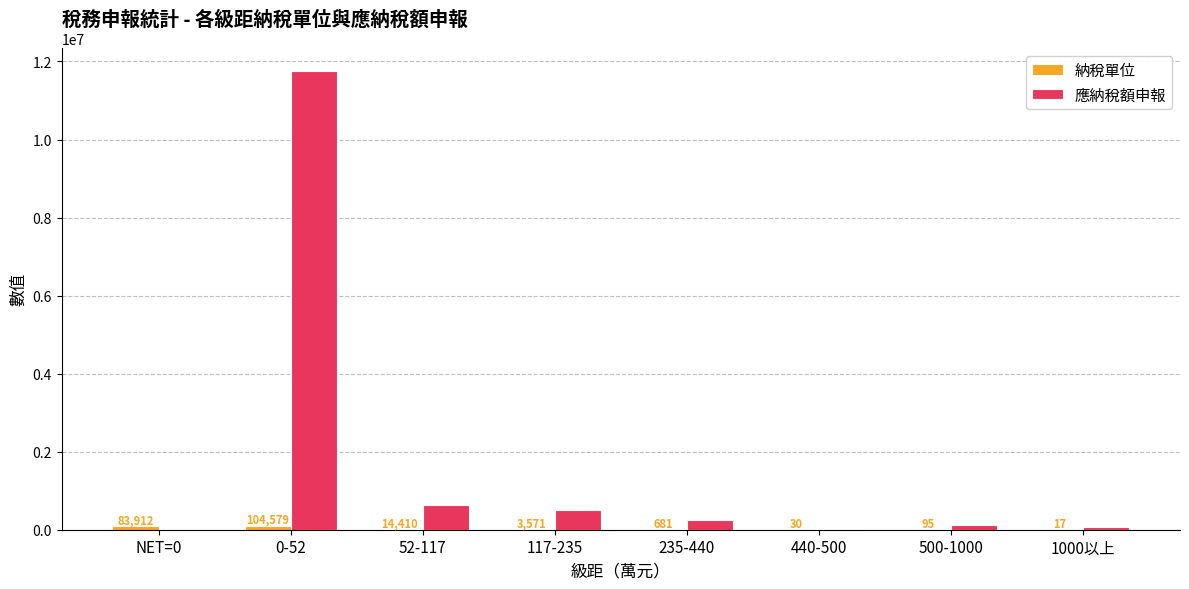

Read the 應納稅額申報 value at 440-500.

24398